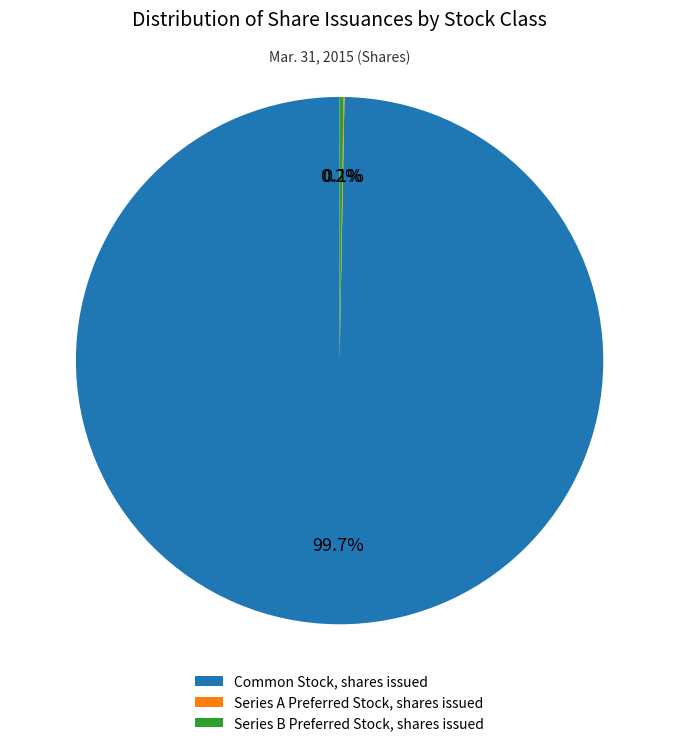

What is the largest slice in the pie chart?

Common Stock, shares issued